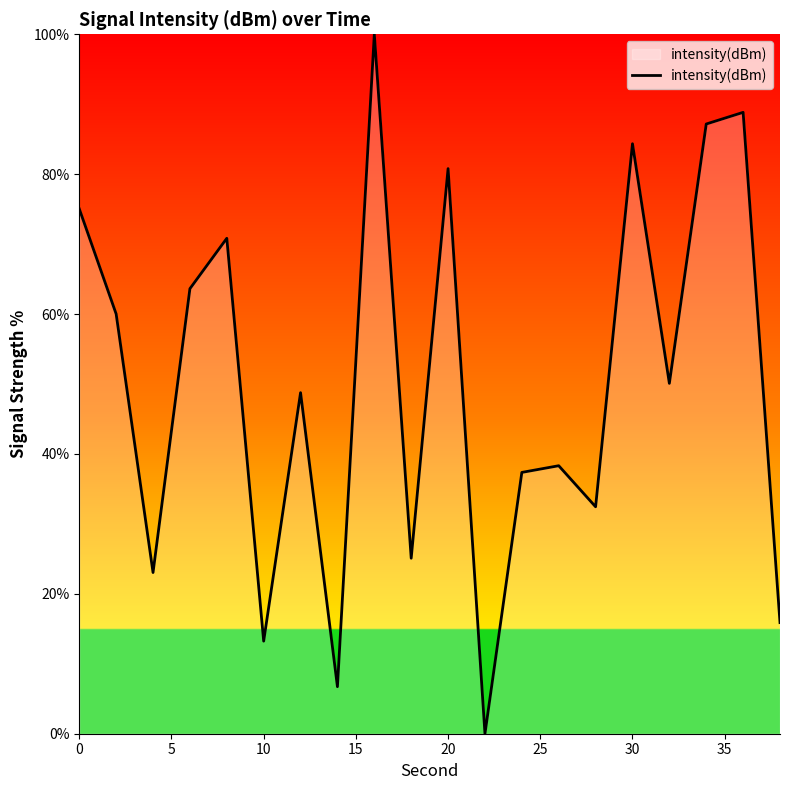

What is the greatest value displayed?

100.0